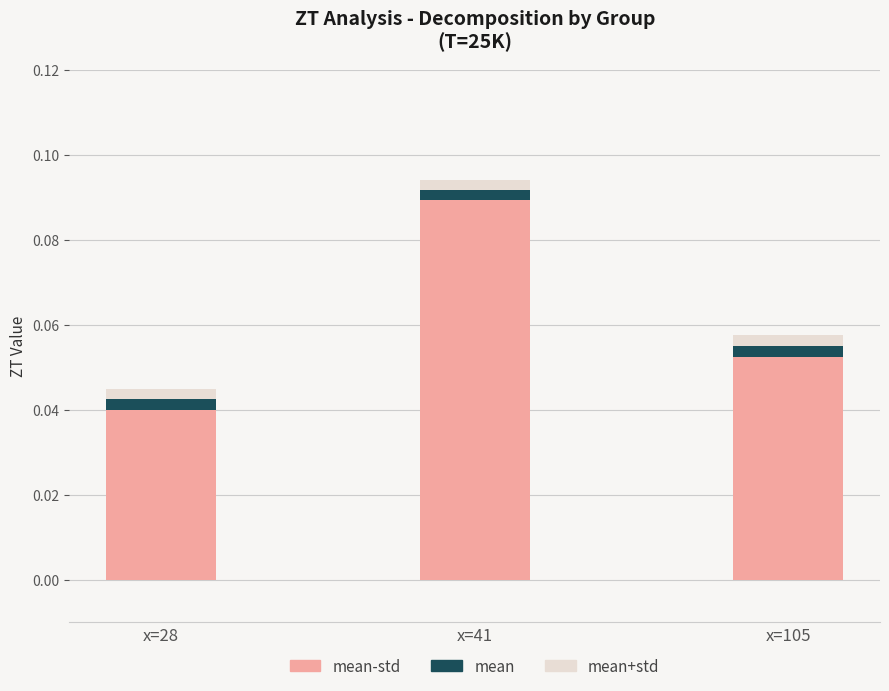

At which category is the sum across all series the highest?

x=41